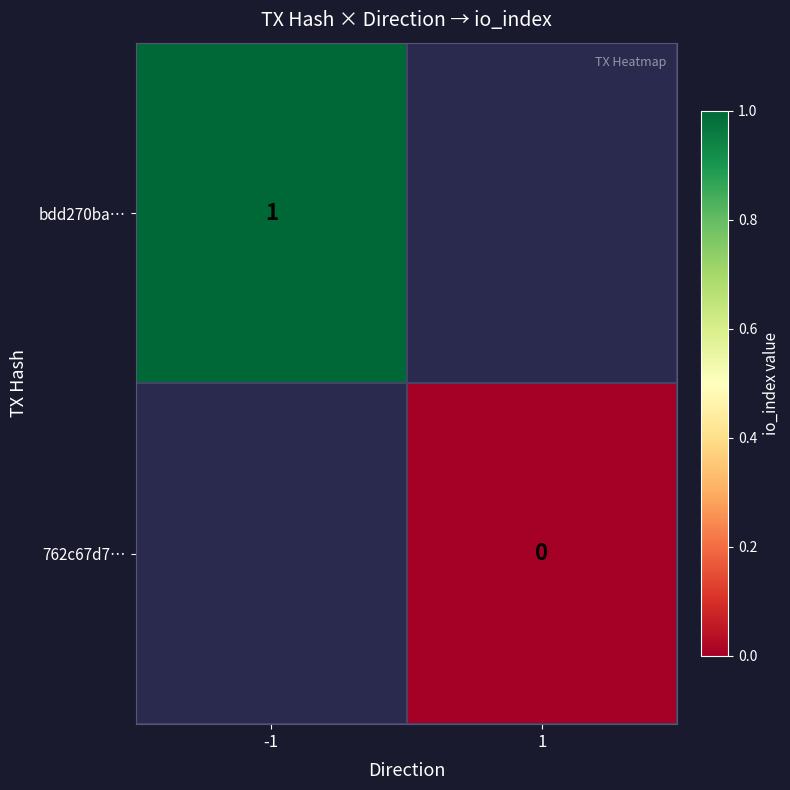

How many series are shown in this chart?

2